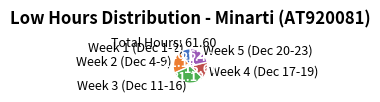

What is the ratio of the value at Week 3 (Dec 11-16) to the value at Week 1 (Dec 1-2)?

2.9